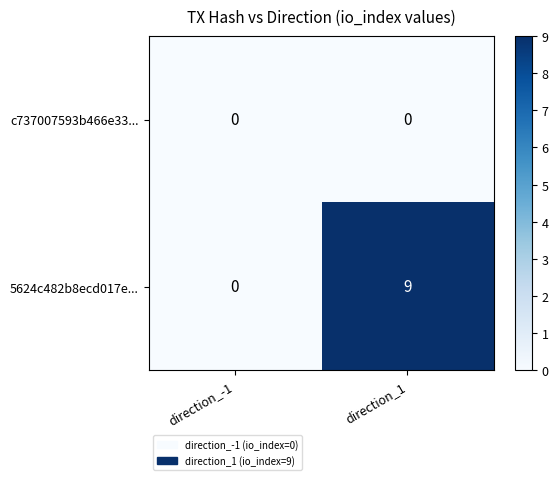

Which series changed the most between direction_-1 and direction_1?

5624c482b8ecd017e...